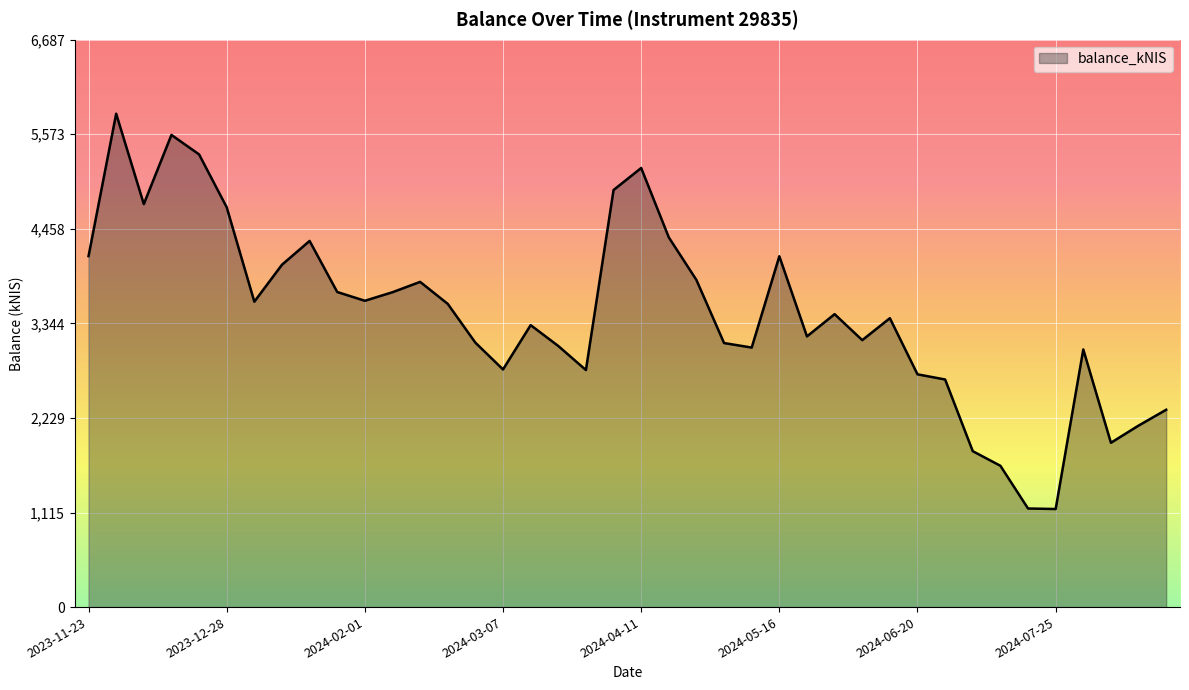

What is the maximum value shown in the chart?

5814.8